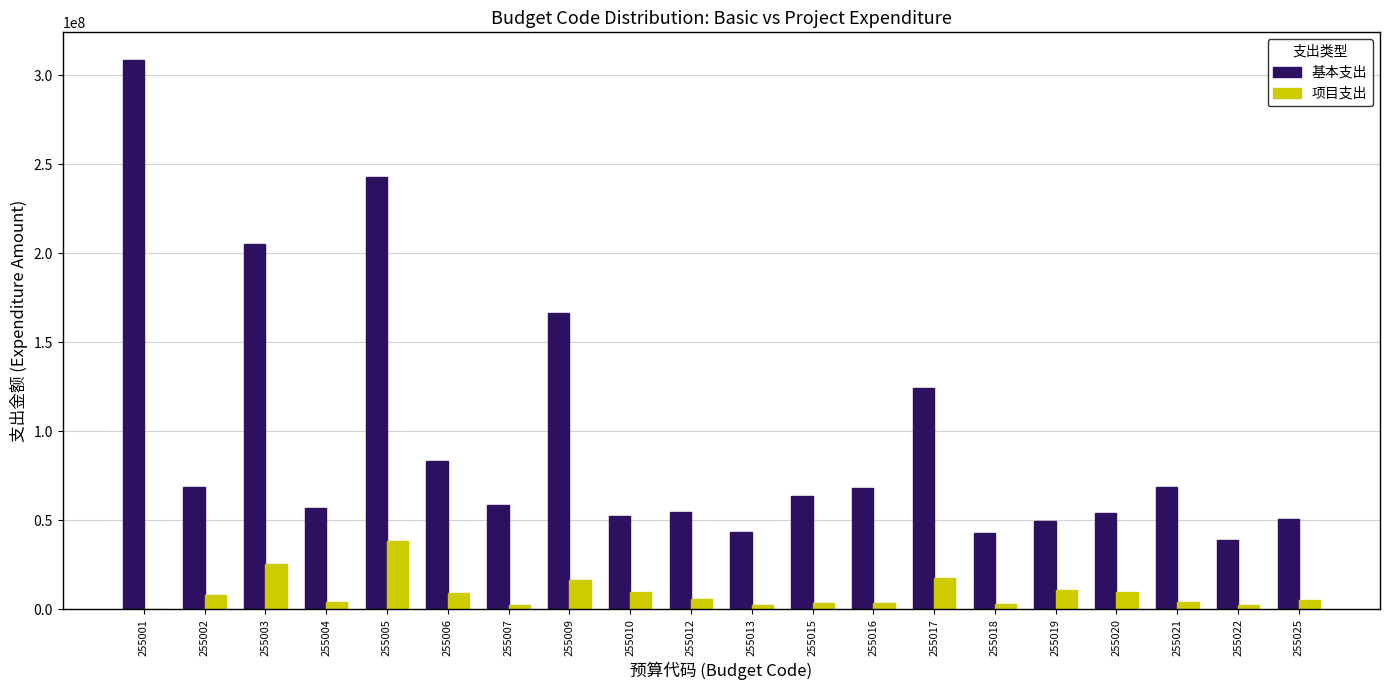

Is the value of 基本支出 at 255010 greater than the value of 项目支出 at 255016?

Yes